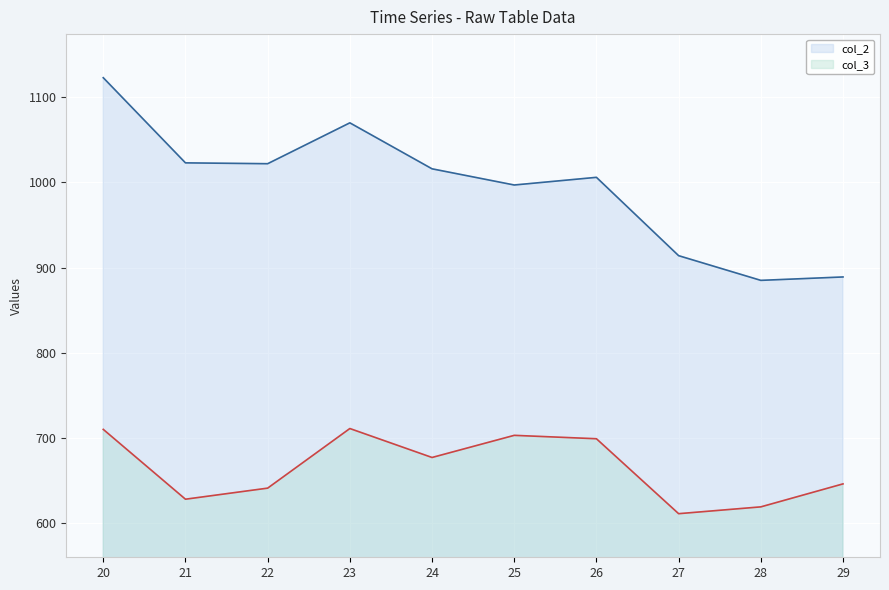

What value does the data have at 25?

703